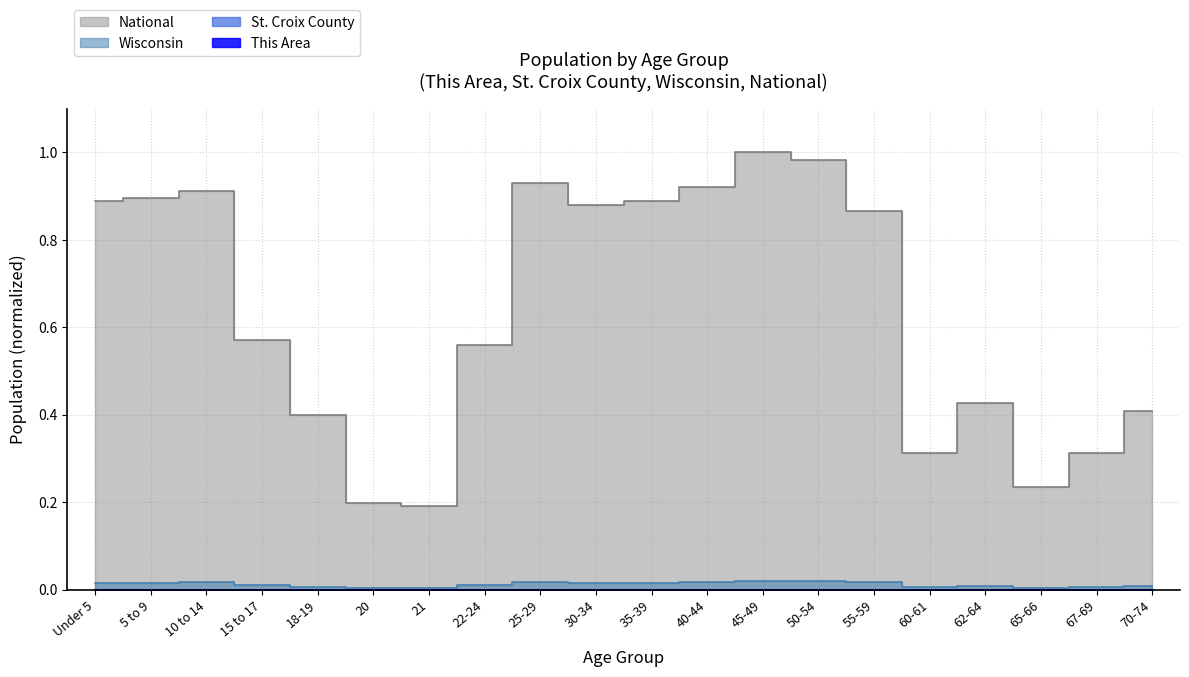

Is the value of Wisconsin at 40-44 greater than the value of This Area at 70-74?

Yes